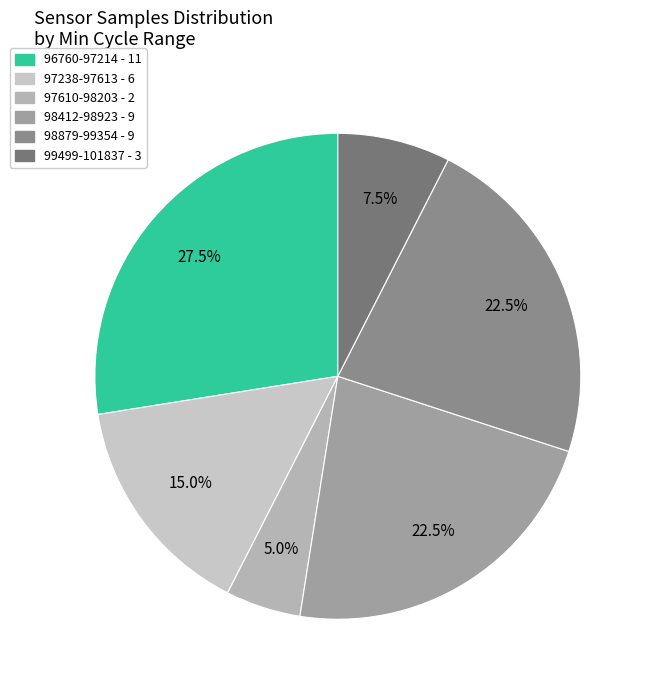

How many segments does this pie chart have?

6